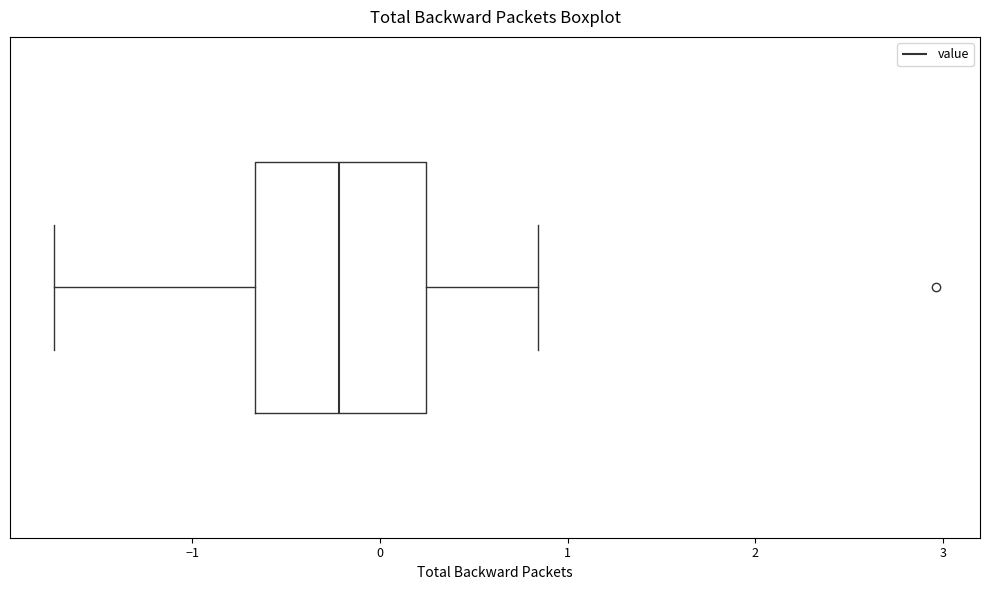

Transcribe this box plot: give where the median line is, the range the box spans, and where the two whiskers end, as read against the x-axis. The values are not printed on the chart, so give them approximately, as read against the axis.

median -0.2, box -0.7 to 0.2, whiskers -1.7 to 0.8